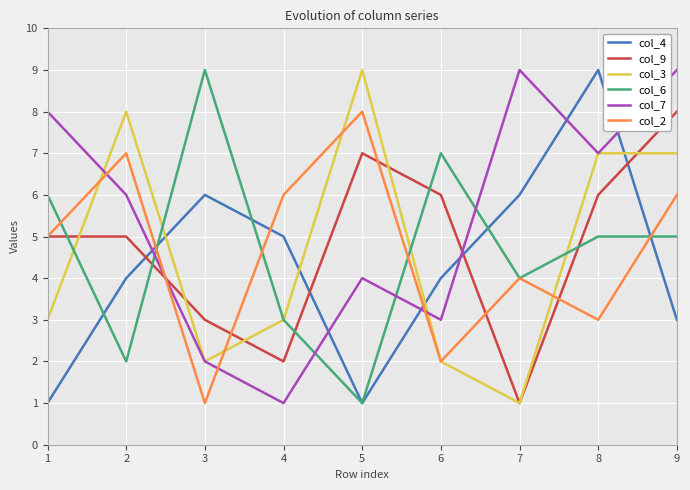

Is the value of col_4 at 2 greater than the value of col_6 at 2?

Yes